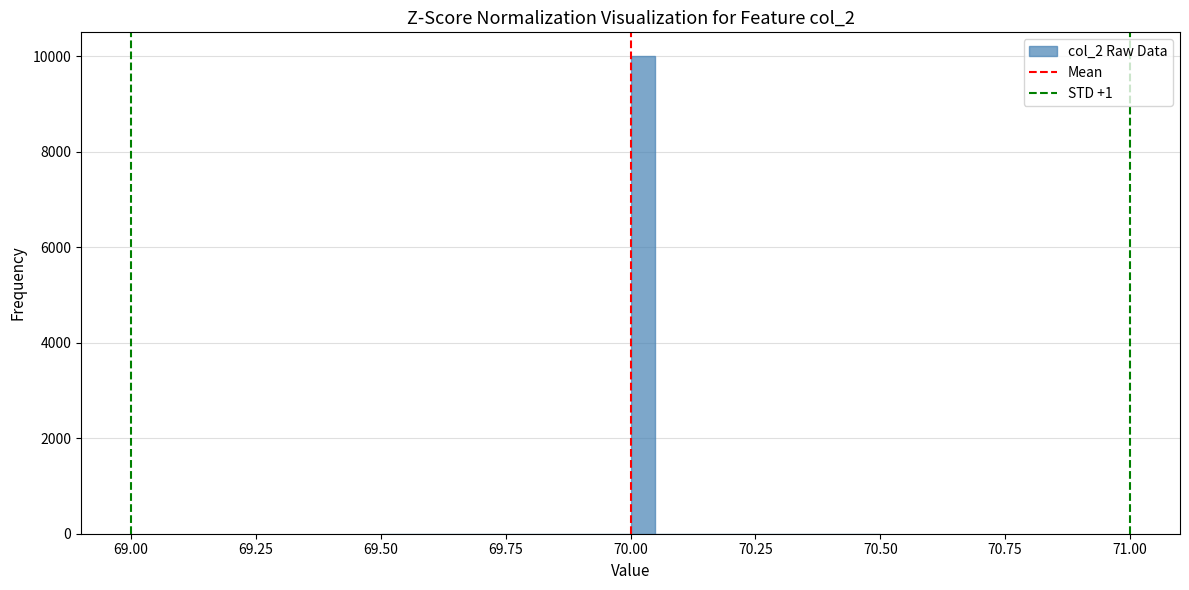

Around what value on the x-axis is the tallest bar? Give the approximate position of its centre, as read against the axis.

70.05